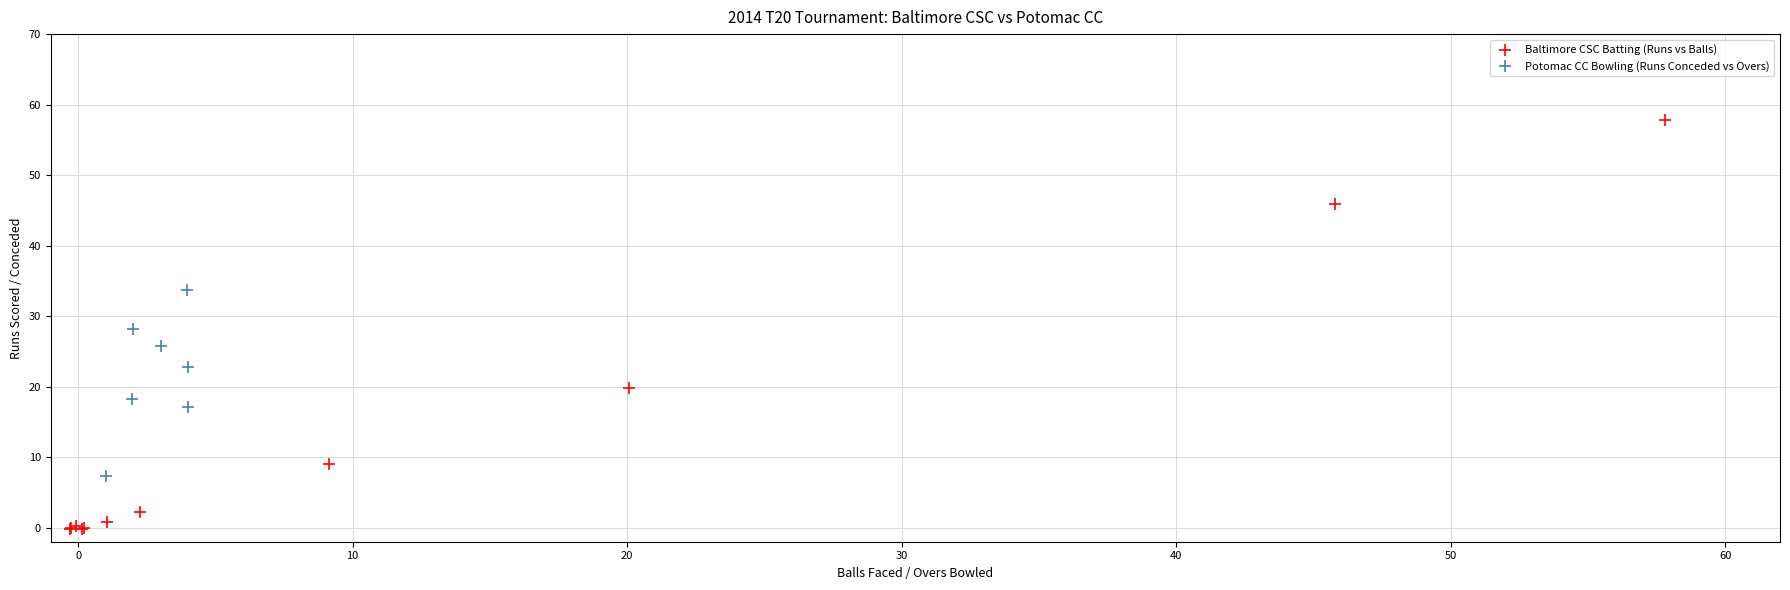

Which series has the largest Y range (max minus min)?

Baltimore CSC Batting (Runs vs Balls)